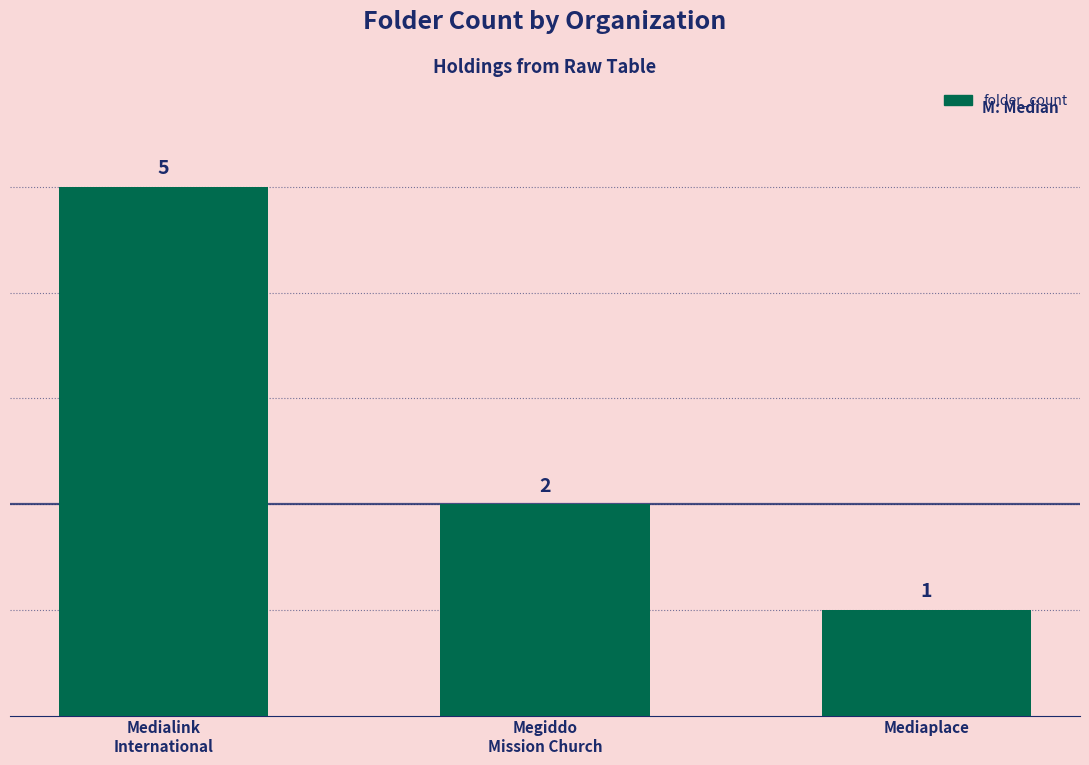

List the labels in order of value, smallest first.

Mediaplace, Megiddo
Mission Church, Medialink
International